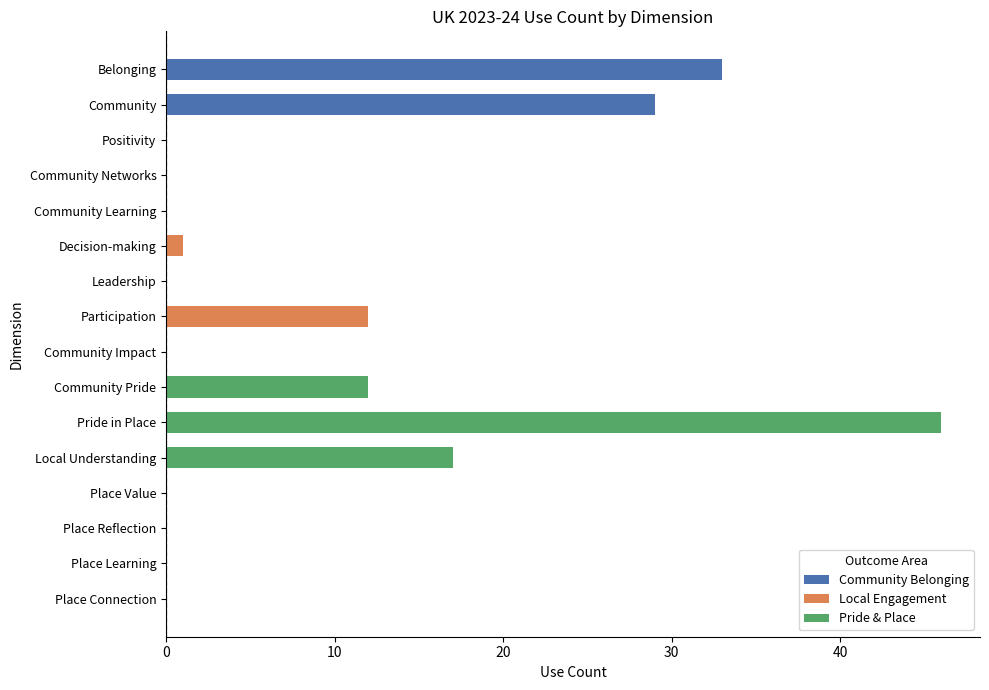

Reading left to right, list all the values displayed in this chart.

Belonging=33	Community=29	Positivity=0	Community Networks=0	Community Learning=0	Decision-making=1	Leadership=0	Participation=12	Community Impact=0	Community Pride=12	Pride in Place=46	Local Understanding=17	Place Value=0	Place Reflection=0	Place Learning=0	Place Connection=0